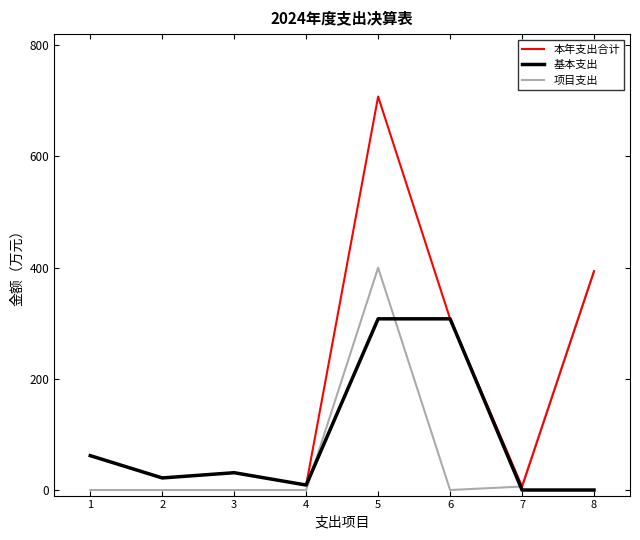

Which series has the widest spread of values?

本年支出合计